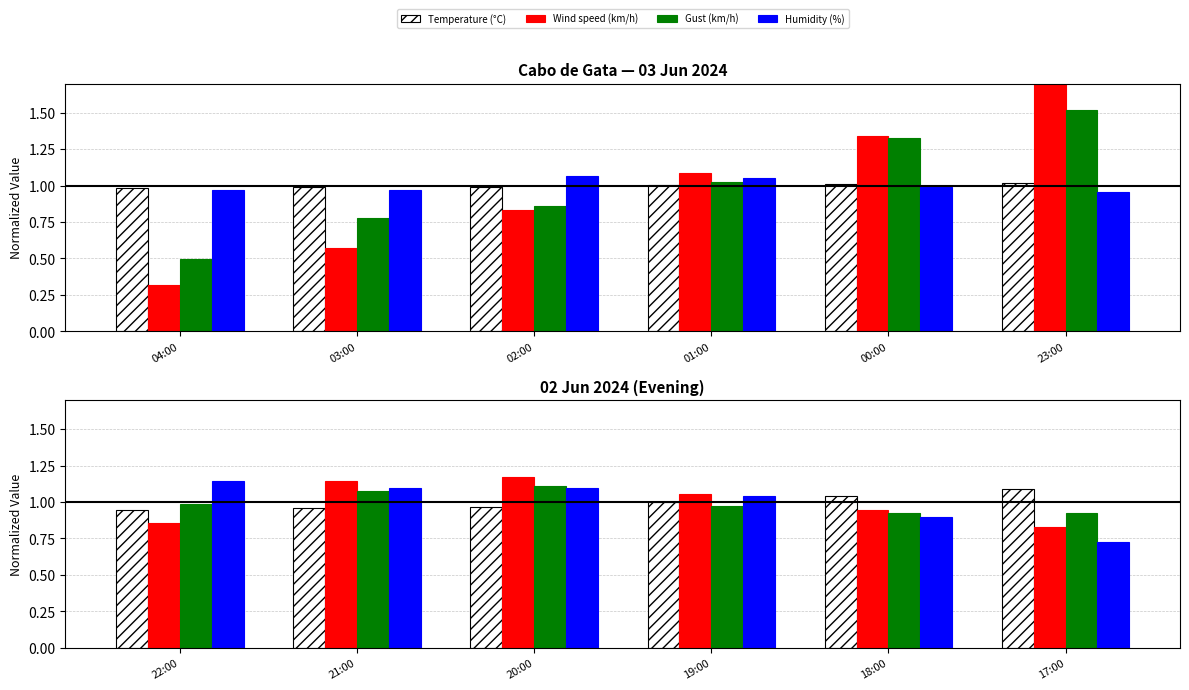

What are all the series names shown in the legend?

Temperature (°C), Wind speed (km/h), Gust (km/h), Humidity (%)